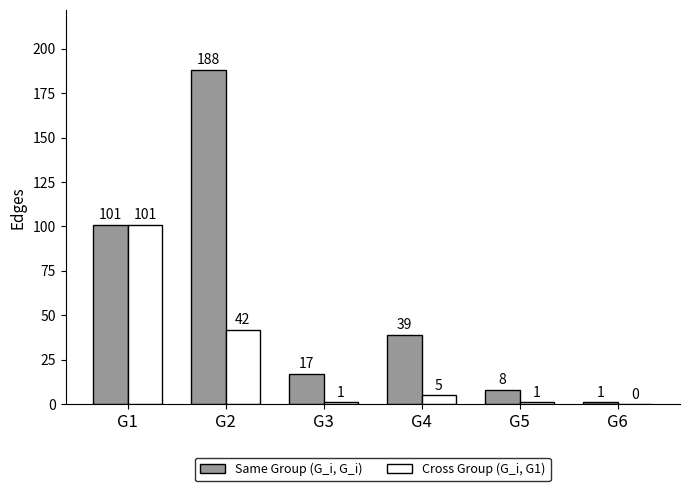

Which label corresponds to the largest value in the chart?

G2